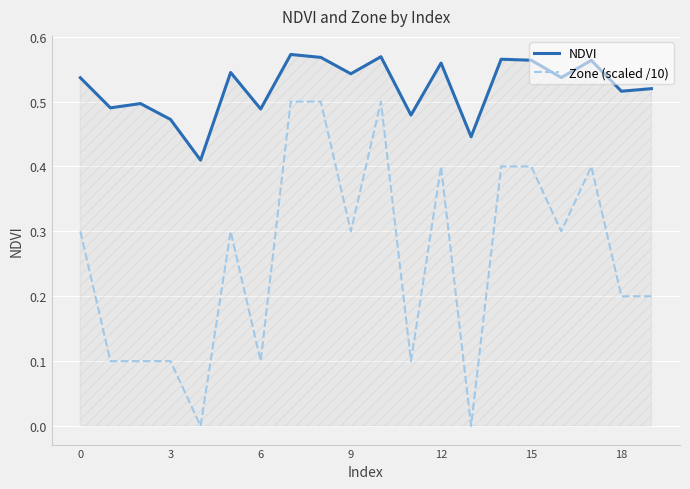

In NDVI, how many points are higher than both neighbors (excluding endpoints)?

7